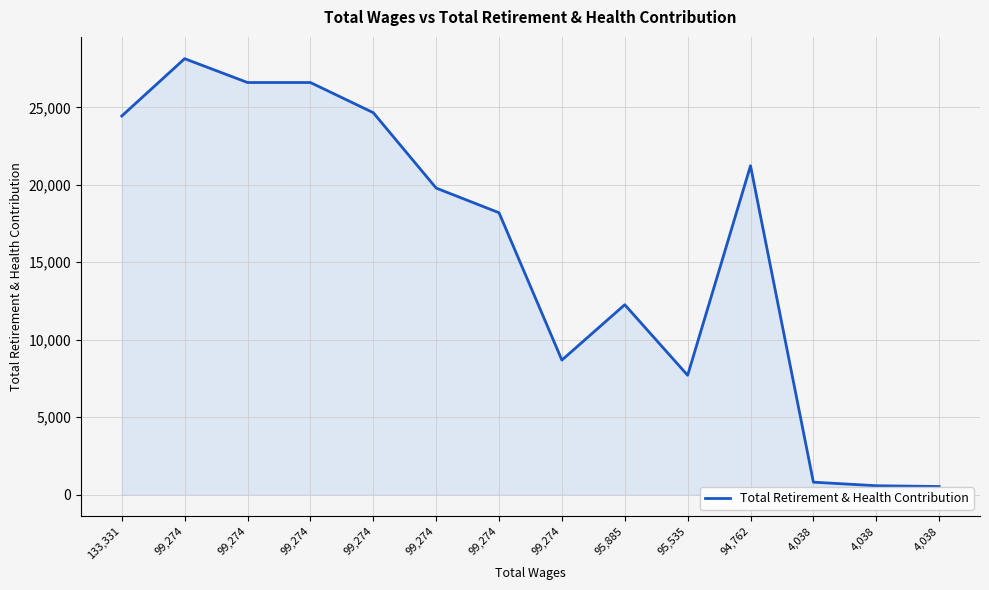

Rank the categories by value from lowest to highest.

4,038, 4,038, 4,038, 95,535, 99,274, 95,885, 99,274, 99,274, 94,762, 133,331, 99,274, 99,274, 99,274, 99,274